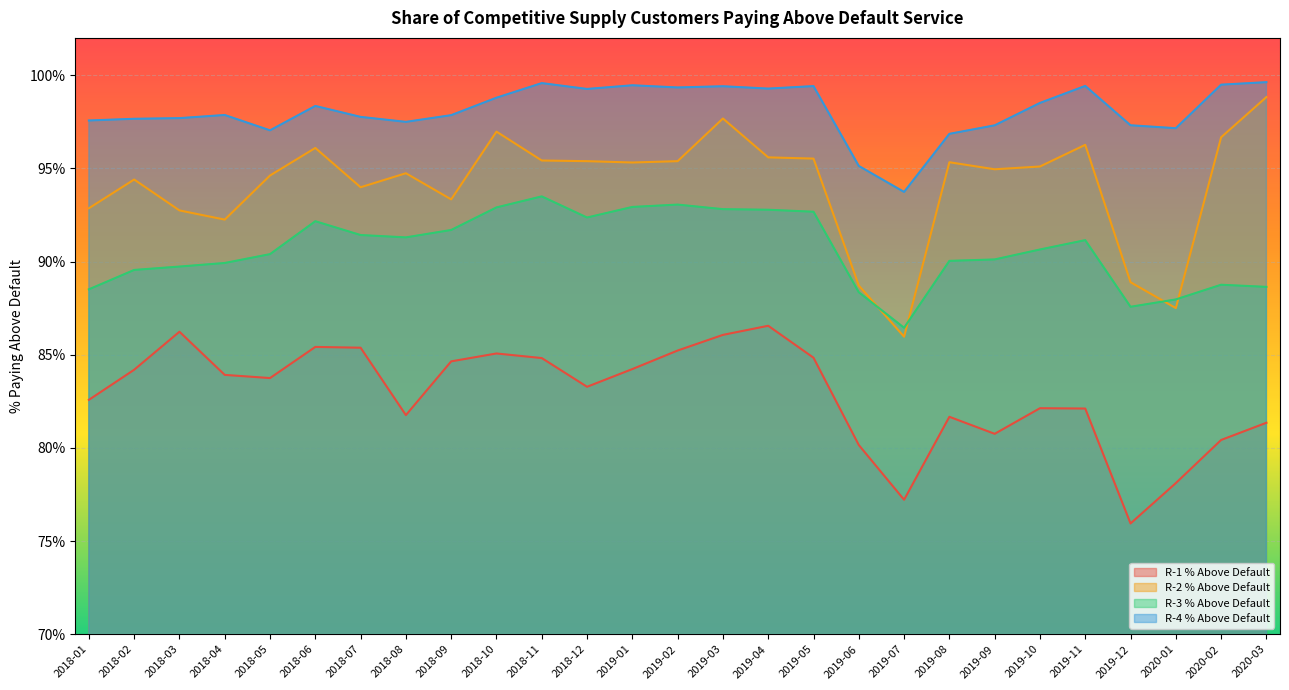

List the labels in order of R-4 % Above Default value, smallest first.

2019-07, 2019-06, 2019-08, 2018-05, 2020-01, 2019-09, 2019-12, 2018-08, 2018-01, 2018-02, 2018-03, 2018-07, 2018-09, 2018-04, 2018-06, 2019-10, 2018-10, 2018-12, 2019-04, 2019-02, 2019-03, 2019-05, 2019-11, 2019-01, 2020-02, 2018-11, 2020-03